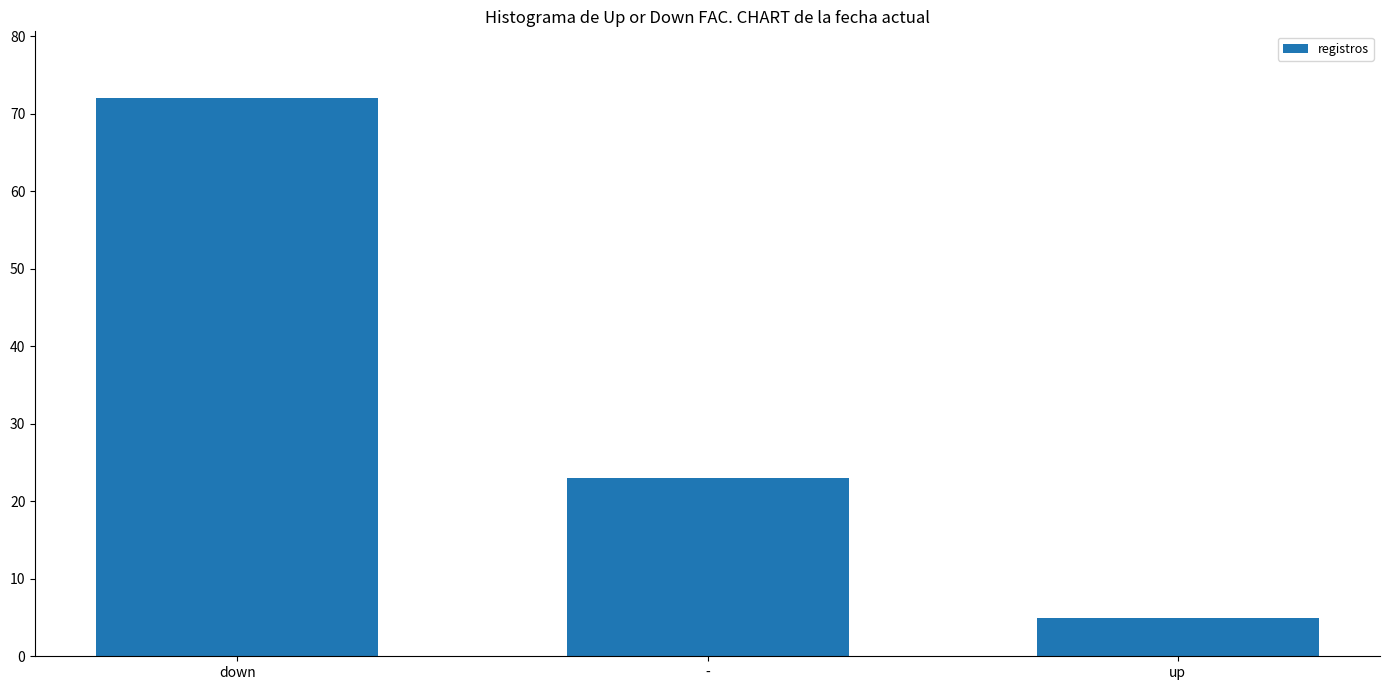

What is the sum of the values at up and -?

28